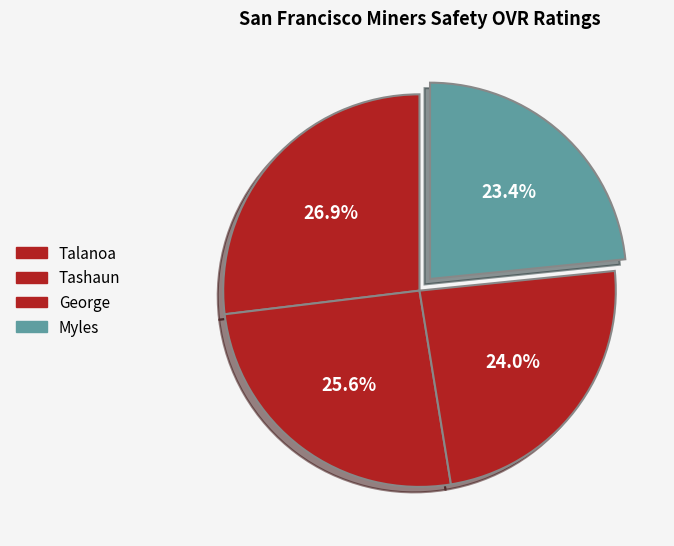

How many slices are in this pie chart?

4